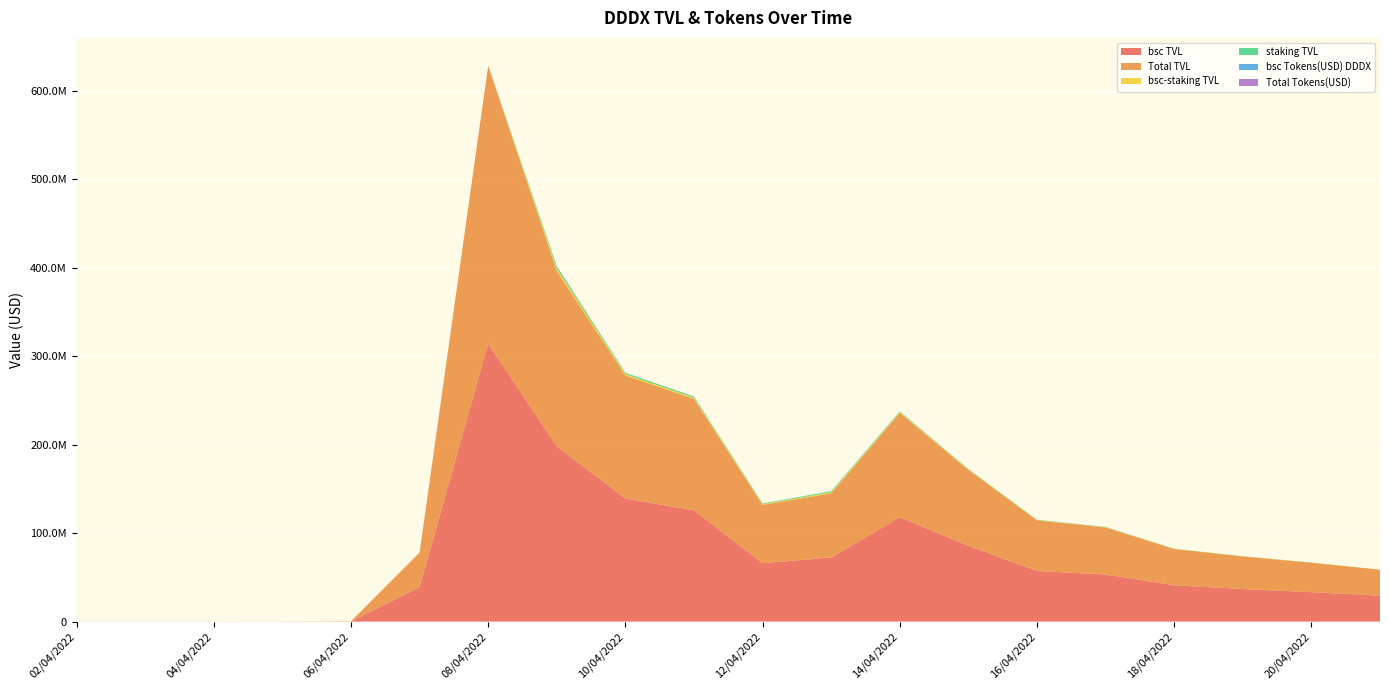

Reading left to right, transcribe all the data shown in this chart.

bsc TVL: 6529.0	7770.2	32726.0	63577.2	181900.4	39005900.3	314296409.1	198171674.3	139146667.5	125842749.3	65961455.0	72498693.4	117975583.5	85797284.6	57227403.1	53240026.0	41030505.6	36819632.5	33248840.6	29339053.5
Total TVL: 6529.0	7770.2	32726.0	63577.2	181900.4	39005900.3	314296409.1	198171674.3	139146667.5	125842749.3	65961455.0	72498693.4	117975583.5	85797284.6	57227403.1	53240026.0	41030505.6	36819632.5	33248840.6	29339053.5
bsc-staking TVL: 0.0	0.0	0.0	0.0	0.0	0.0	0.0	2734088.6	1500846.0	1427070.5	810779.1	1204718.5	868668.0	443796.4	374218.8	294270.3	183697.4	192768.6	161593.5	37558.7
staking TVL: 0.0	0.0	0.0	0.0	0.0	0.0	0.0	2734088.6	1500846.0	1427070.5	810779.1	1204718.5	868668.0	443796.4	374218.8	294270.3	183697.4	192768.6	161593.5	37558.7
bsc Tokens(USD) DDDX: 0.0	0.0	0.0	0.0	0.0	0.0	0.0	0.0	0.0	0.0	0.0	0.0	0.0	0.0	0.0	0.0	0.0	0.0	0.0	0.0
Total Tokens(USD): 0.0	0.0	0.0	0.0	0.0	0.0	0.0	0.0	0.0	0.0	0.0	0.0	0.0	0.0	0.0	0.0	0.0	0.0	0.0	0.0